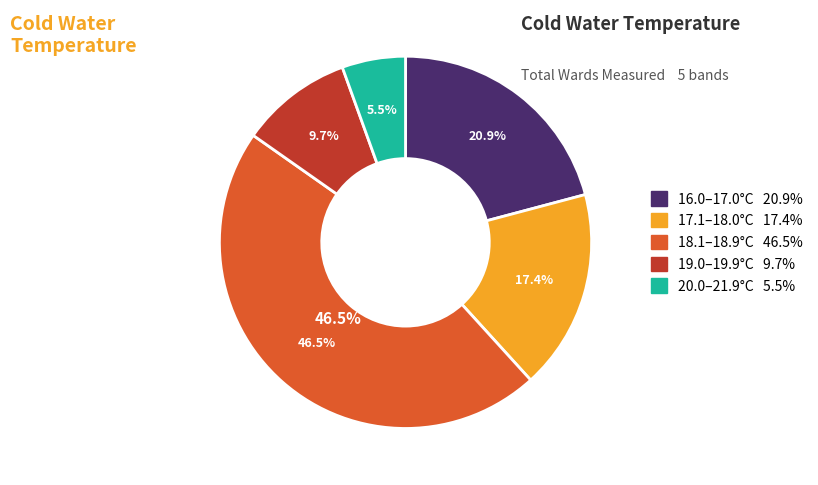

Does Ward 8 represent more than half of the total?

No